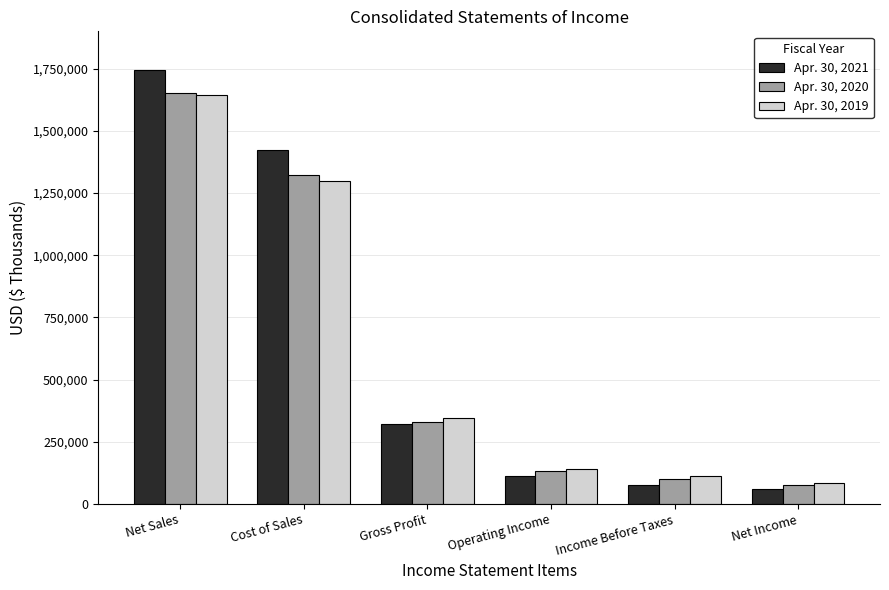

Read the Apr. 30, 2021 value at Net Sales.

1744014